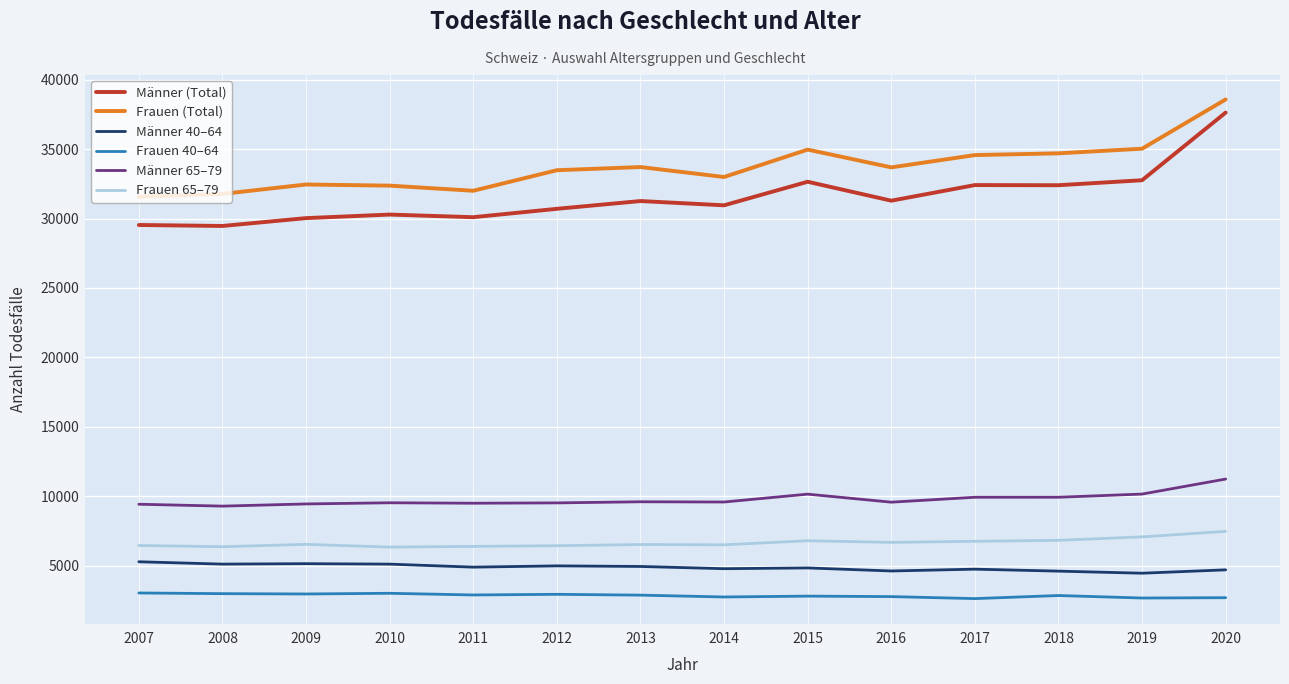

What is the difference between the highest and lowest values at 2011?

29097